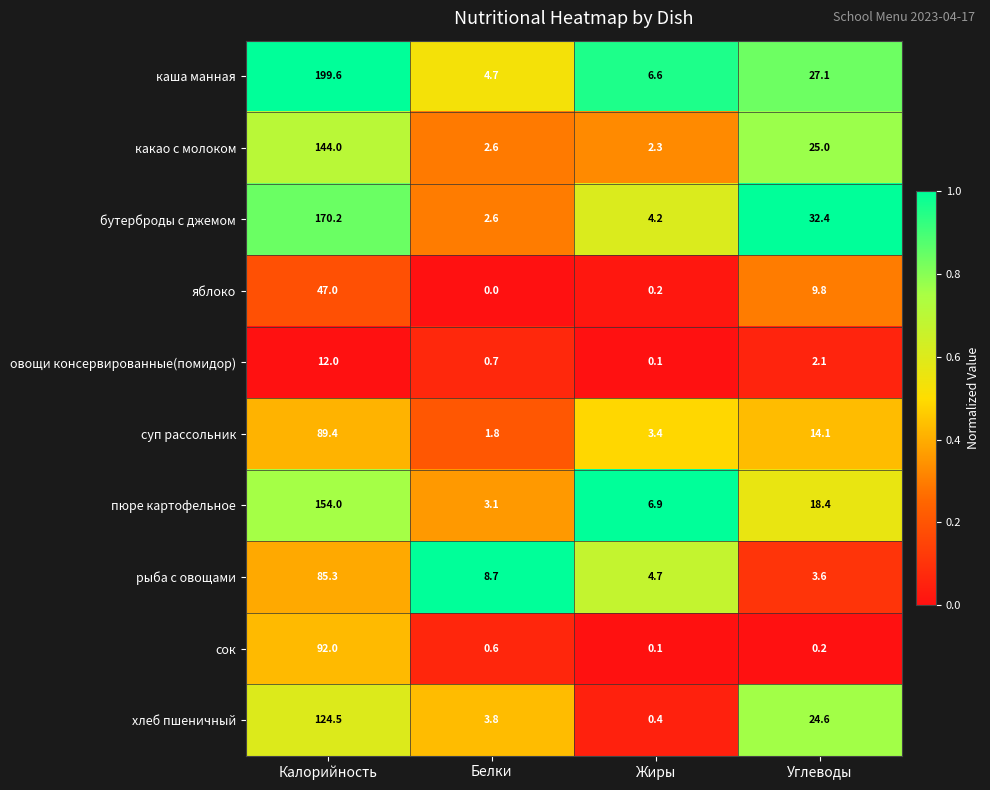

What is the sum of the овощи консервированные(помидор) values at Белки and Калорийность?

12.7